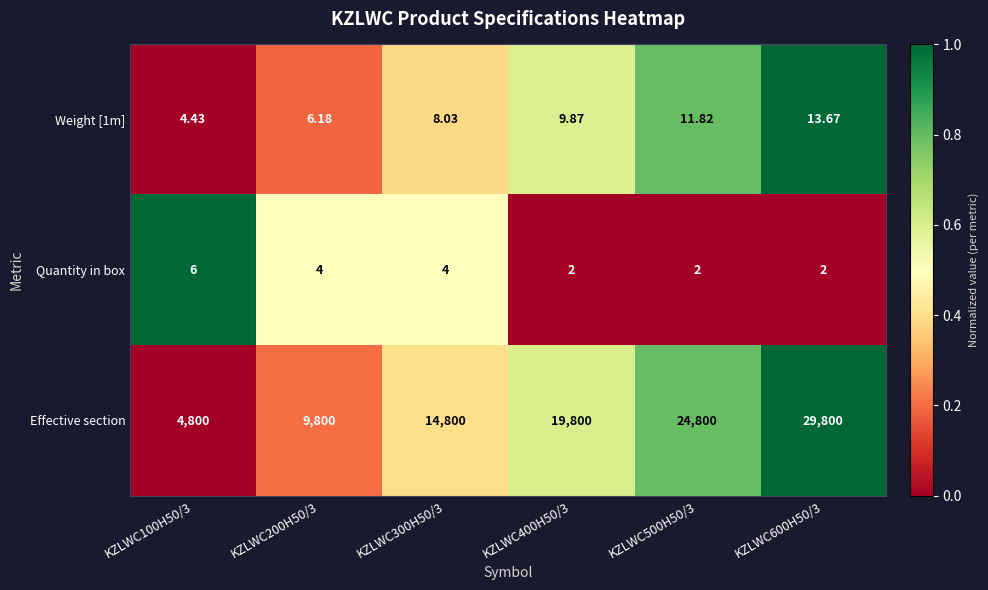

Which series has the largest total across all categories?

Effective section